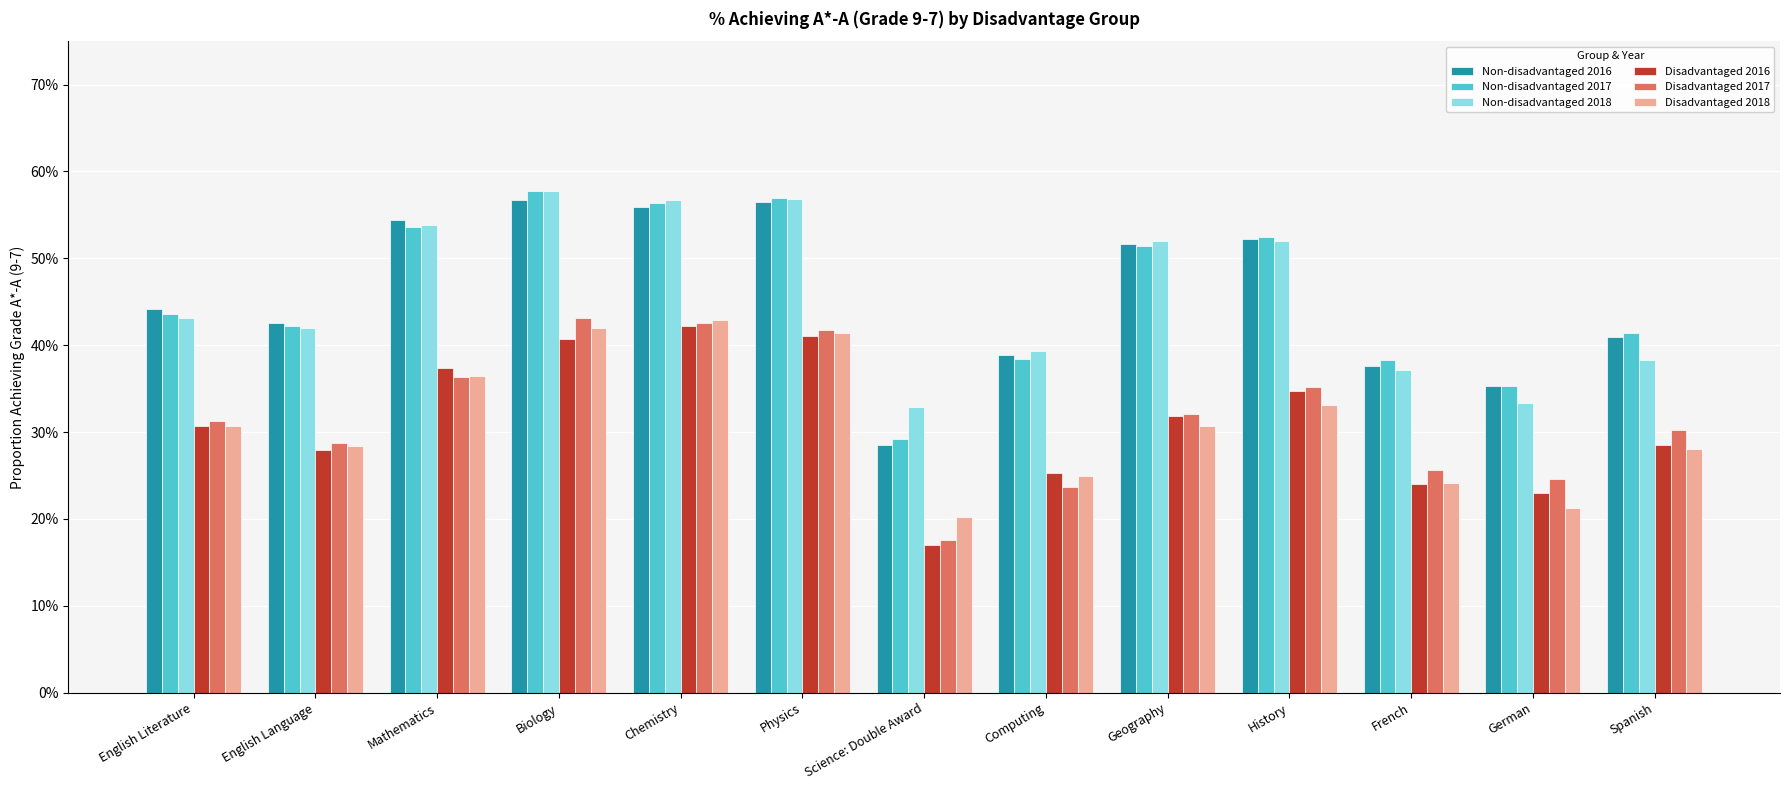

Does the chart contain stacked bars?

No